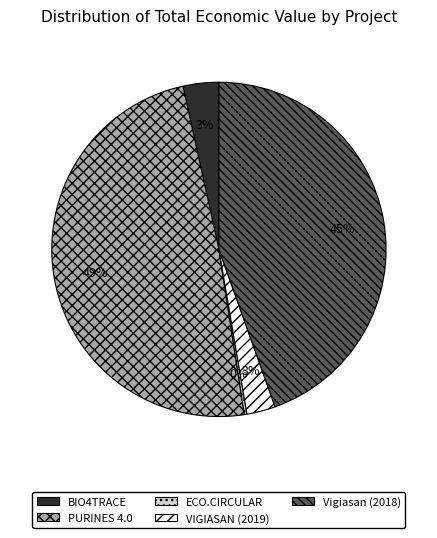

Does Vigiasan (2018) represent more than half of the total?

No